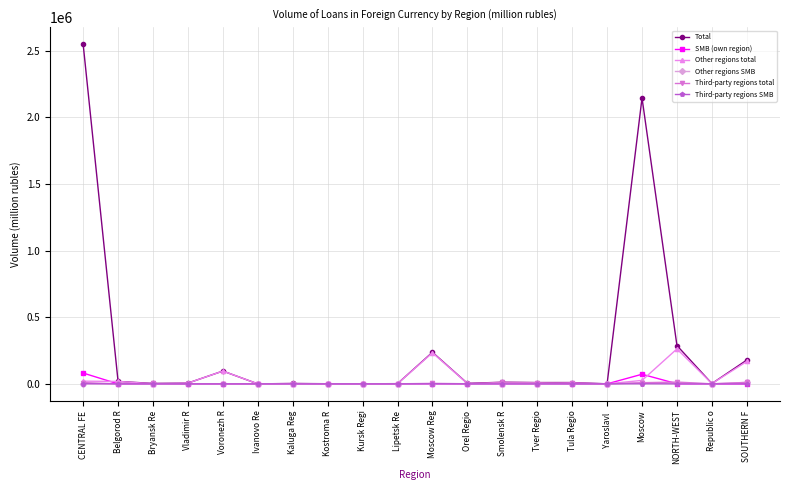

What is the sum of all Third-party regions total values?

76870